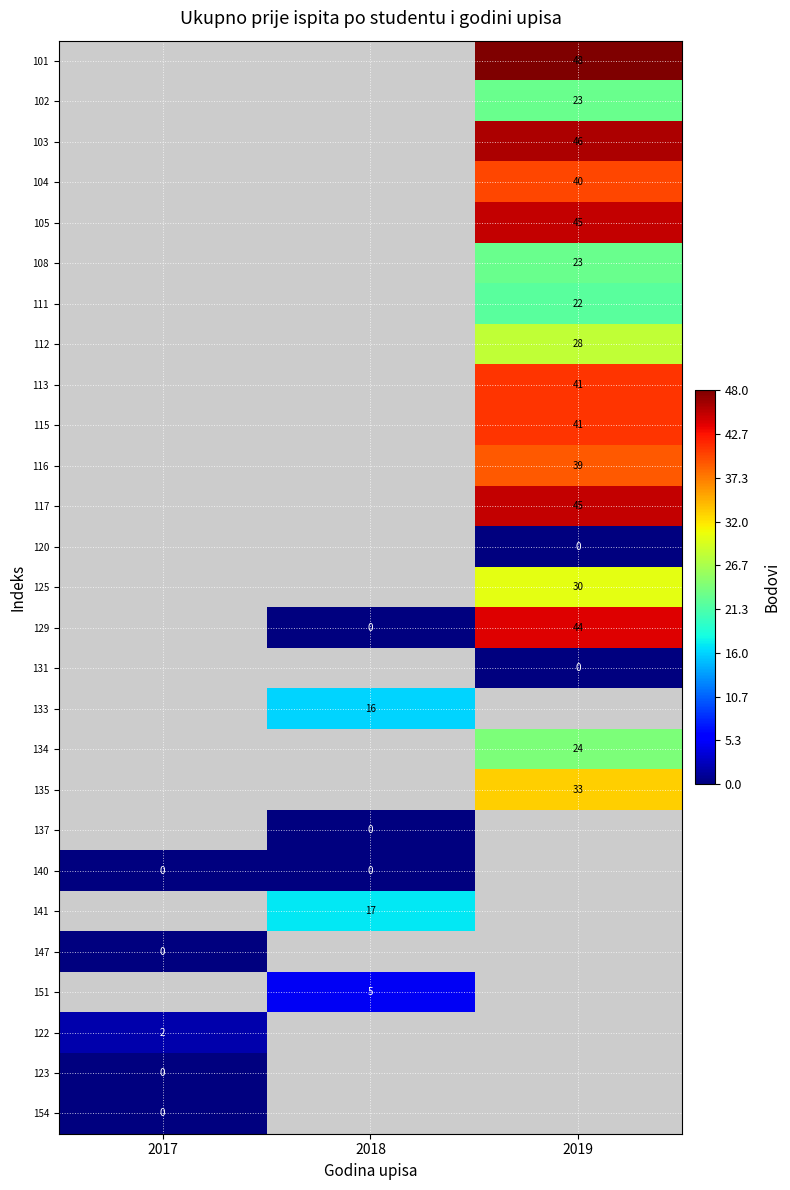

Is it true that 116 equals 12 at 2019?

False